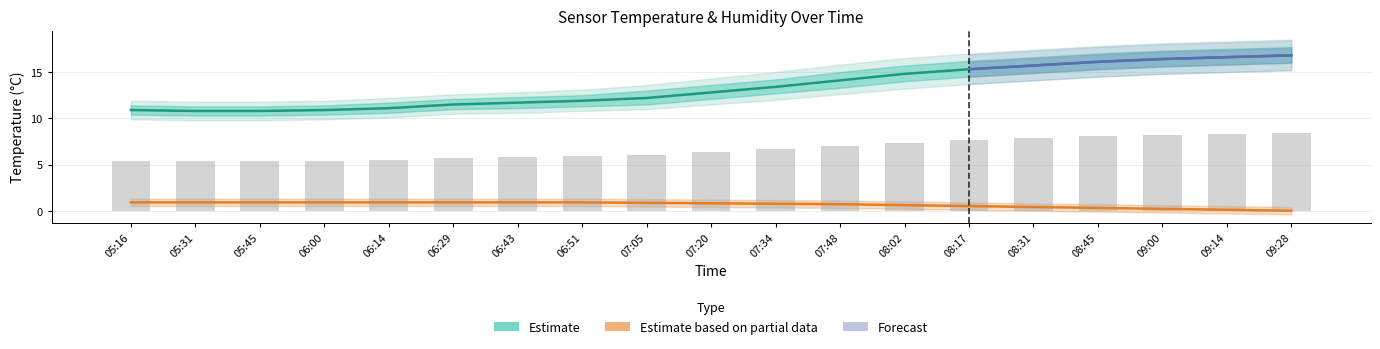

Are the bars grouped side by side (vs. stacked)?

Yes